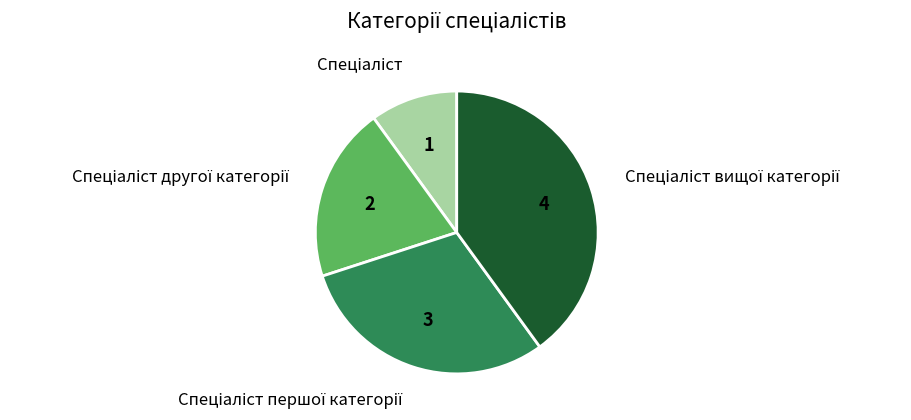

Is there any slice that represents more than half of the pie?

No